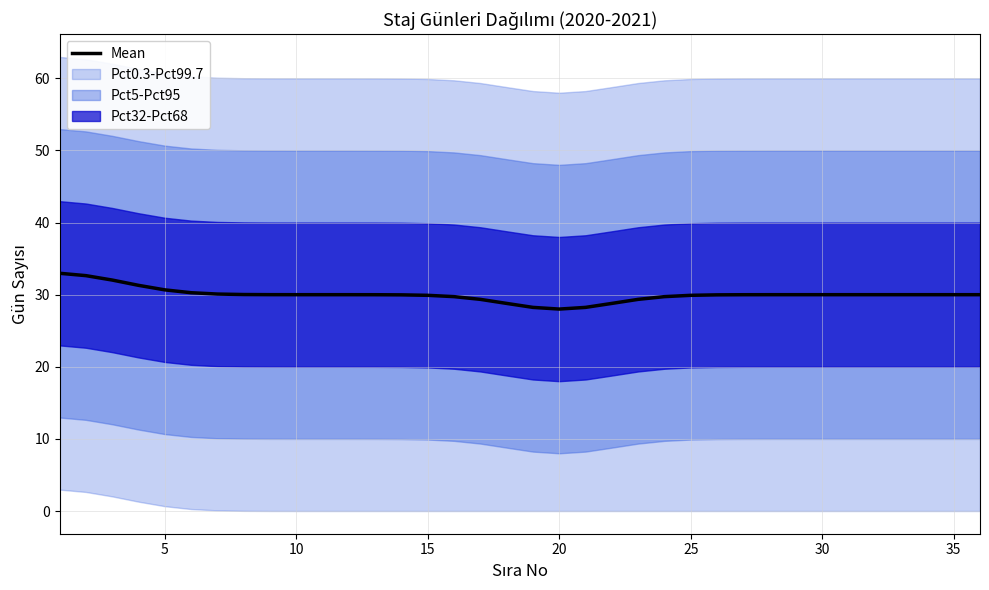

True or false: Mean has a value of 30.0 at 10.

True